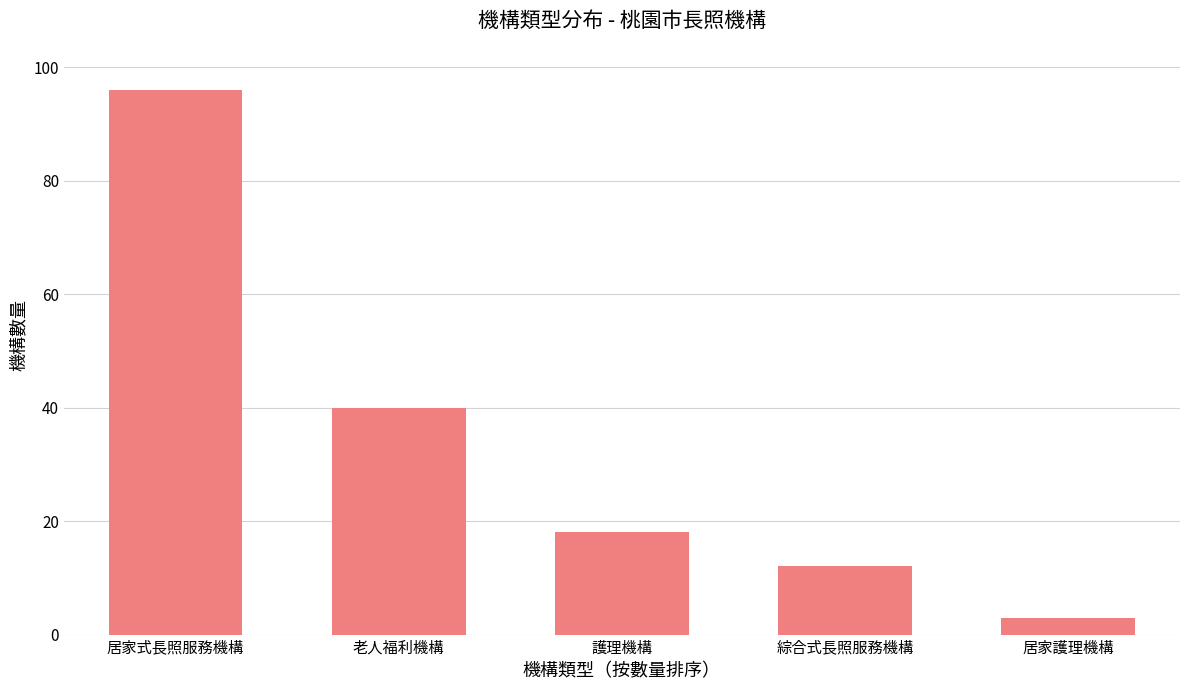

What is the average value?

34